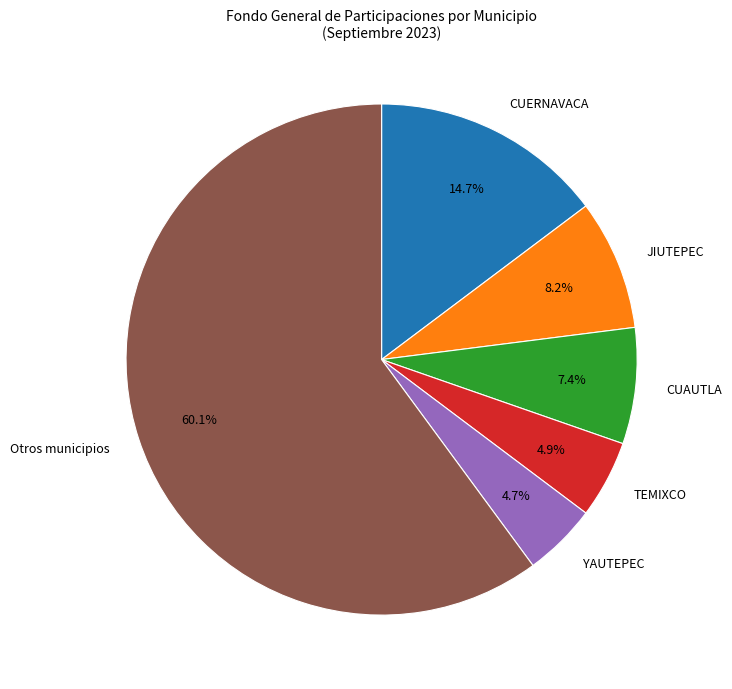

To the nearest percent, what is the average slice percentage?

17%